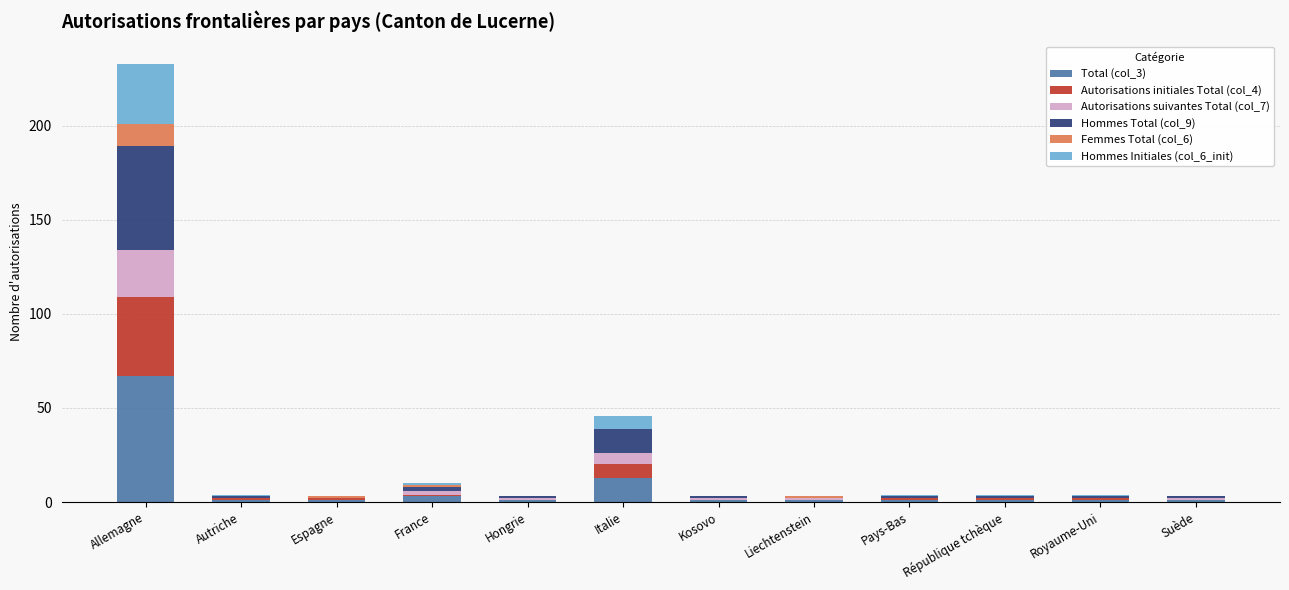

At which category is the sum across all series the highest?

Allemagne